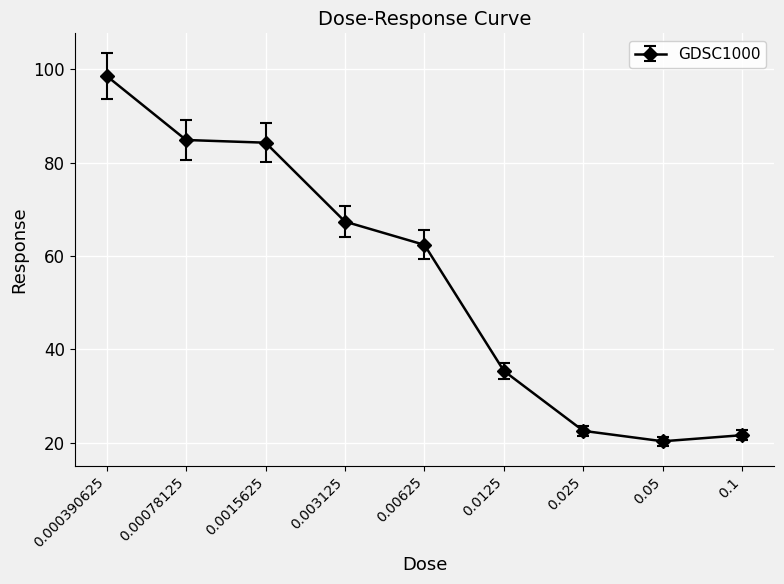

How many categories are shown in the chart?

9